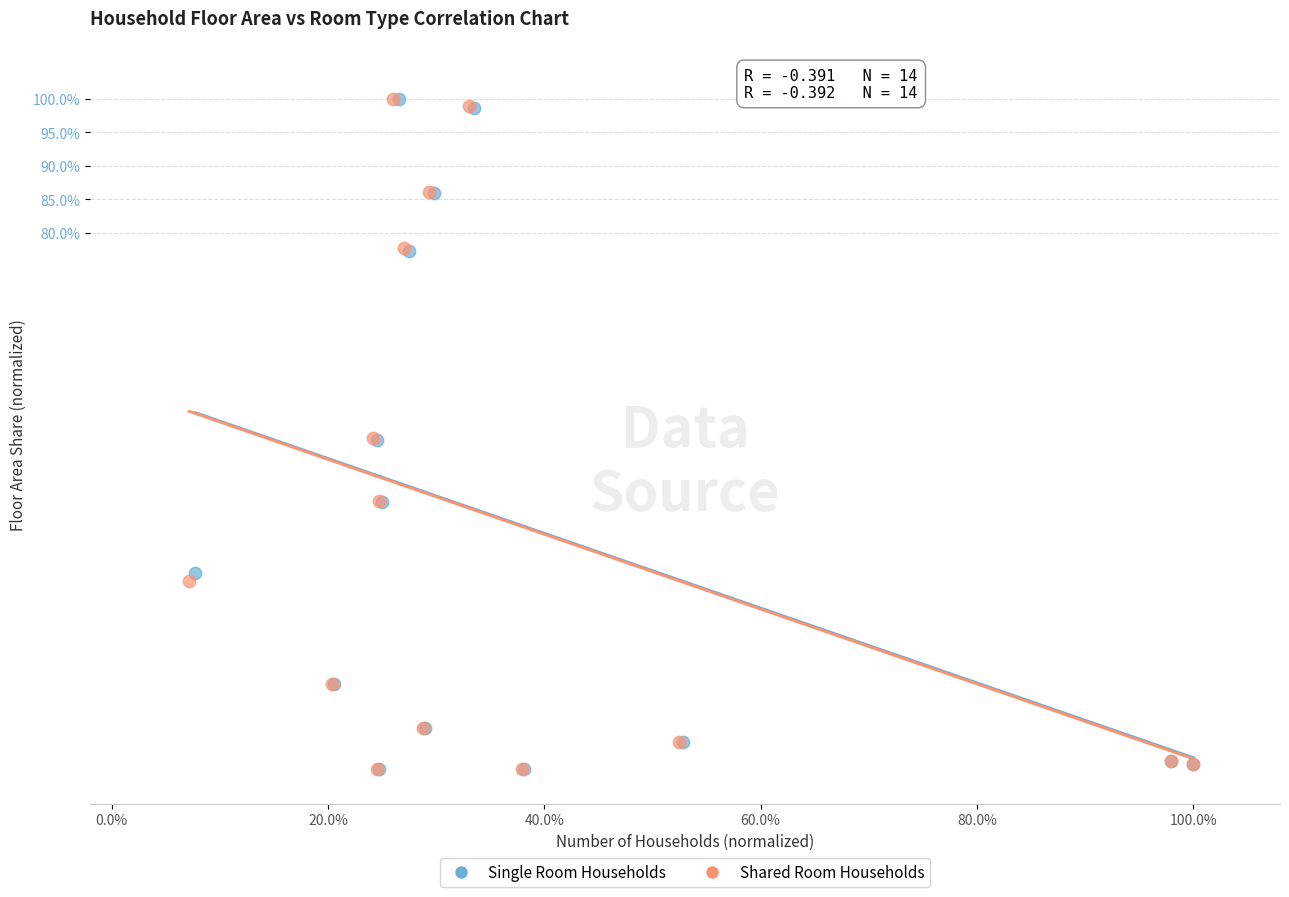

What are all the series names shown in the legend?

Single Room Households, Shared Room Households